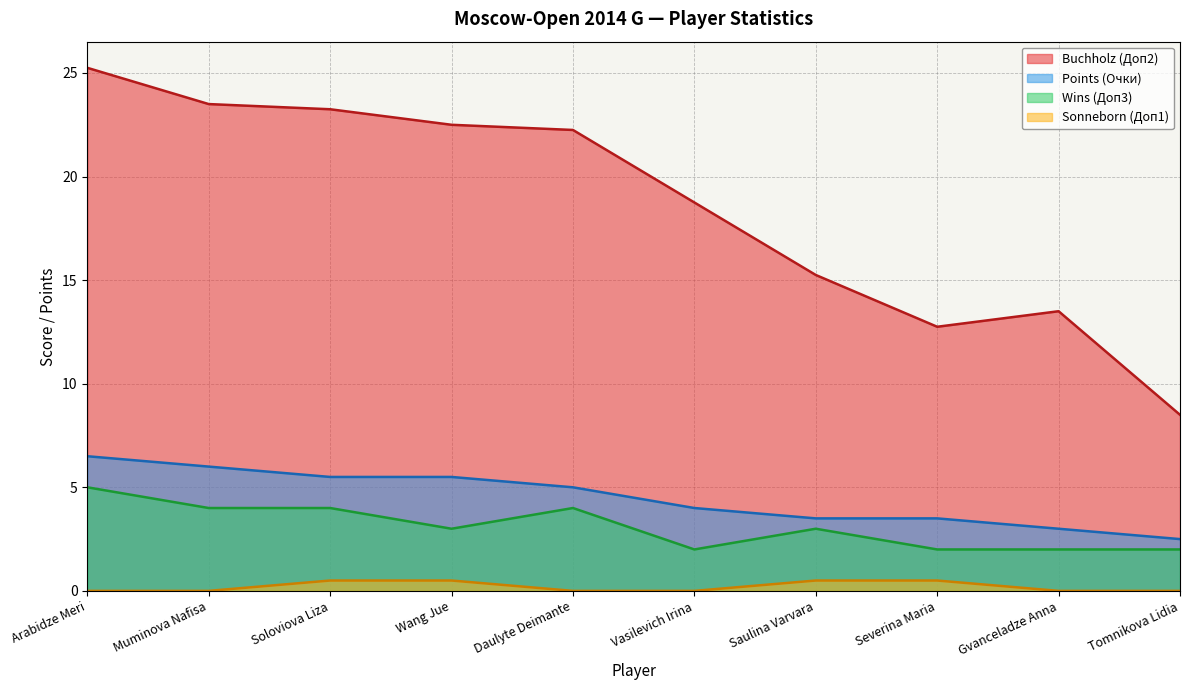

How many Wins (Доп3) values are between 2 and 4?

9